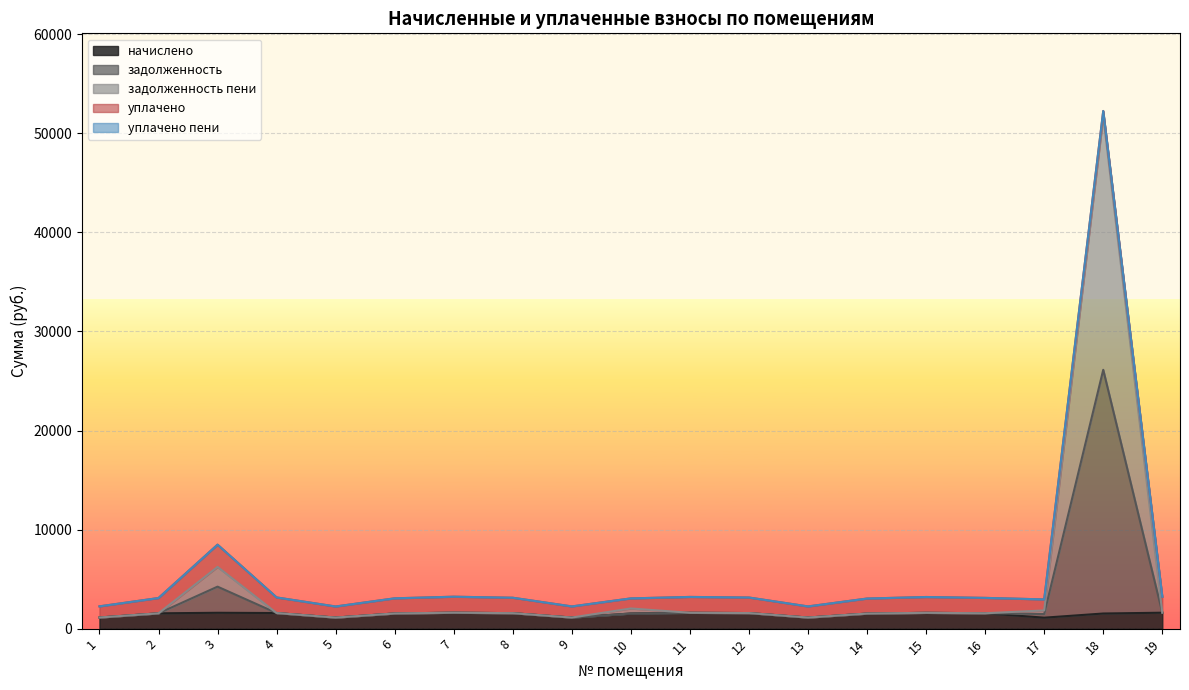

The value of начислено at 12 is 1570.7. True or false?

True